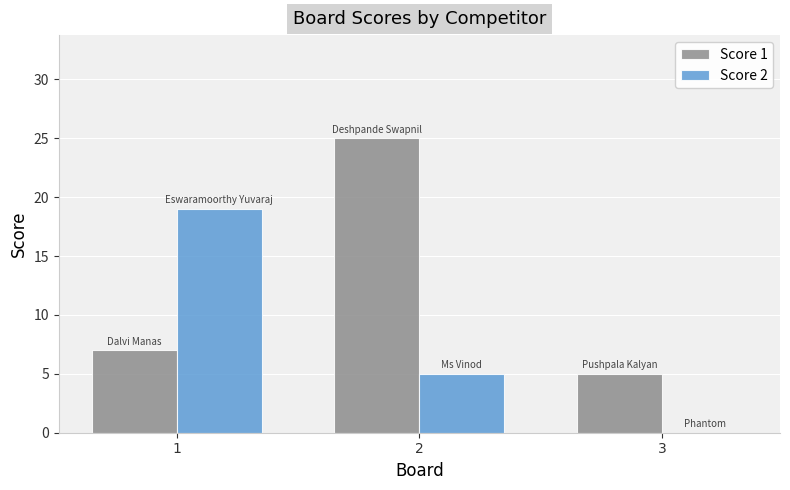

True or false: Score 1 has a value of 25 at 2.

True